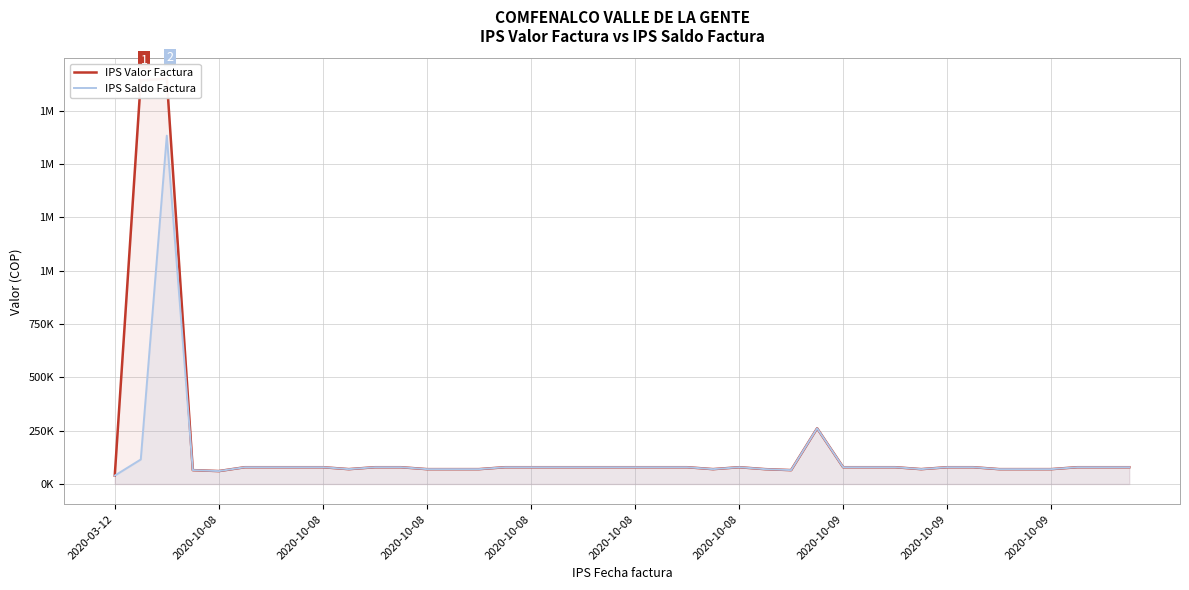

How many series are shown in this chart?

2